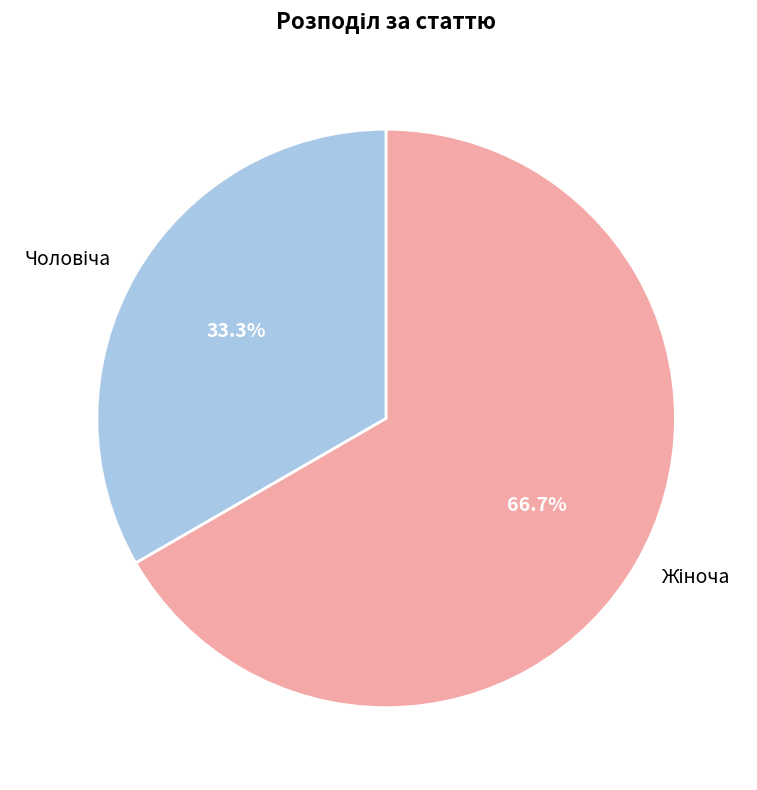

How many slices are in this pie chart?

2